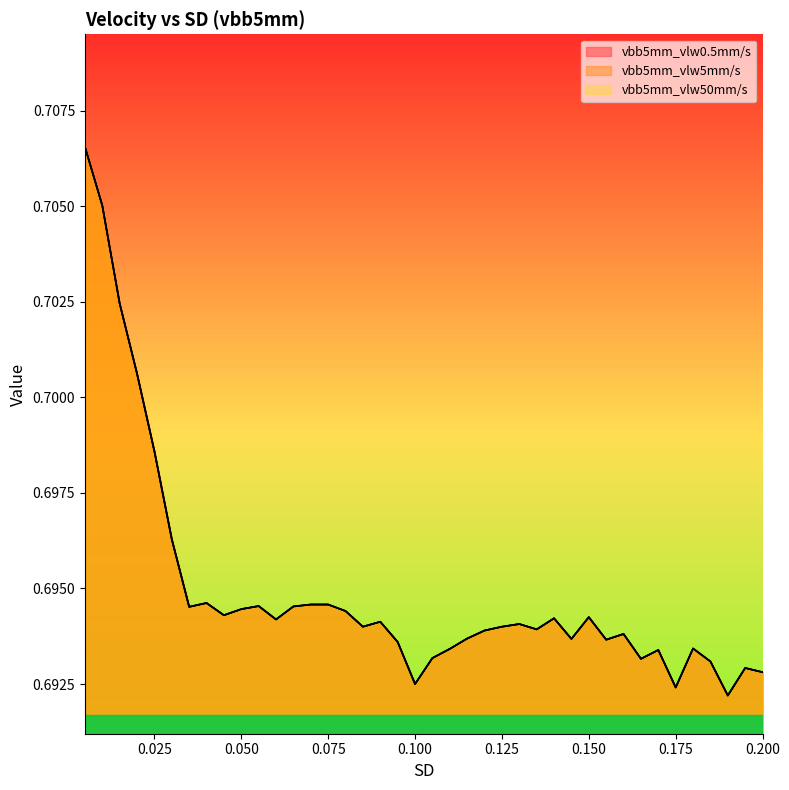

Does the chart have visible grid lines?

No